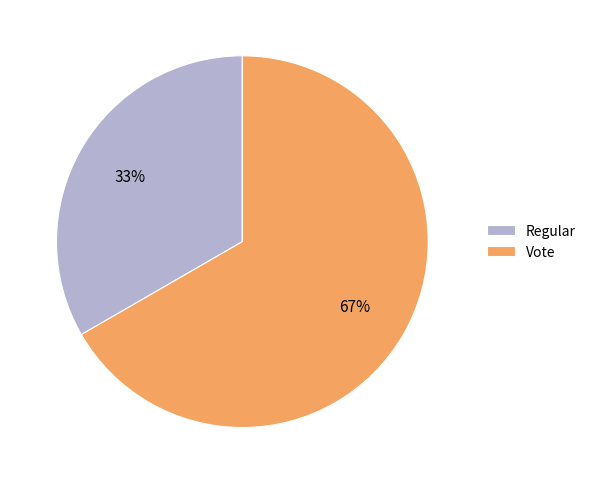

What percentage is the Vote slice, to the nearest percent?

67%